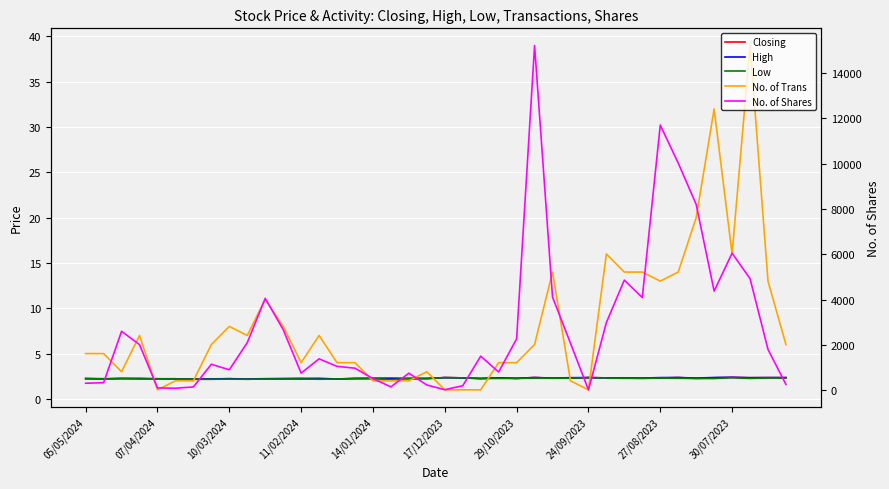

Reading left to right, extract all data points from this chart.

Closing: 2.2	2.2	2.2	2.2	2.2	2.2	2.2	2.2	2.2	2.2	2.2	2.2	2.2	2.2	2.2	2.2	2.2	2.3	2.2	2.2	2.4	2.3	2.2	2.3	2.3	2.4	2.3	2.3	2.4	2.3	2.3	2.3	2.3	2.4	2.3	2.3	2.4	2.3	2.4	2.4
High: 2.2	2.2	2.2	2.2	2.2	2.2	2.2	2.2	2.2	2.2	2.2	2.2	2.3	2.2	2.2	2.3	2.3	2.3	2.2	2.2	2.4	2.3	2.2	2.3	2.3	2.4	2.3	2.3	2.4	2.3	2.3	2.3	2.4	2.4	2.3	2.4	2.4	2.3	2.4	2.4
Low: 2.2	2.2	2.2	2.2	2.2	2.2	2.2	2.2	2.2	2.2	2.2	2.2	2.2	2.2	2.2	2.2	2.2	2.1	2.2	2.2	2.4	2.3	2.2	2.3	2.3	2.3	2.3	2.3	2.4	2.3	2.3	2.3	2.3	2.3	2.2	2.2	2.3	2.3	2.3	2.3
No. of Trans: 5.0	5.0	3.0	7.0	1.0	2.0	2.0	6.0	8.0	7.0	11.0	8.0	4.0	7.0	4.0	4.0	2.0	2.0	2.0	3.0	1.0	1.0	1.0	4.0	4.0	6.0	14.0	2.0	1.0	16.0	14.0	14.0	13.0	14.0	20.0	32.0	16.0	39.0	13.0	6.0
No. of Shares: 305.0	330.0	2600.0	2010.0	100.0	85.0	142.0	1143.0	900.0	2097.0	4050.0	2673.0	752.0	1382.0	1050.0	970.0	510.0	145.0	750.0	229.0	20.0	195.0	1500.0	802.0	2265.0	15211.0	4107.0	2075.0	14.0	2986.0	4858.0	4089.0	11700.0	10025.0	8200.0	4372.0	6048.0	4923.0	1797.0	255.0